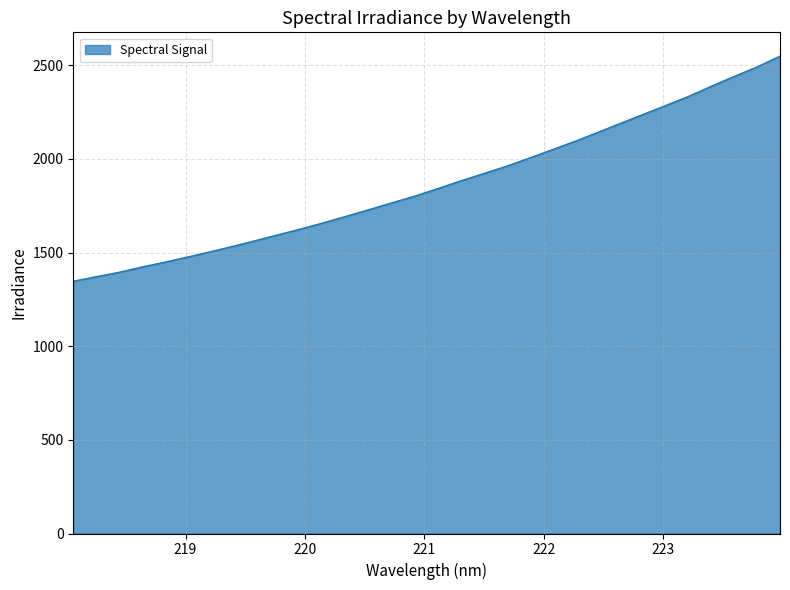

What is the difference between the maximum and minimum values?

1201.7